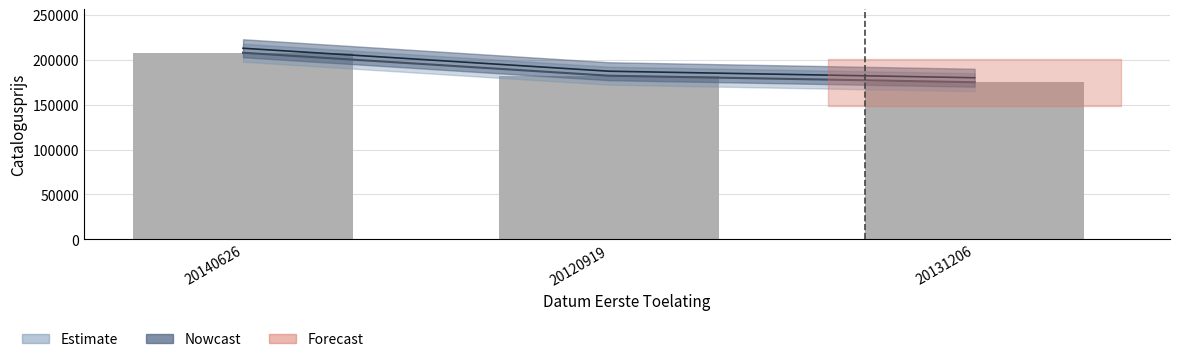

How many data points are less than 182280?

1